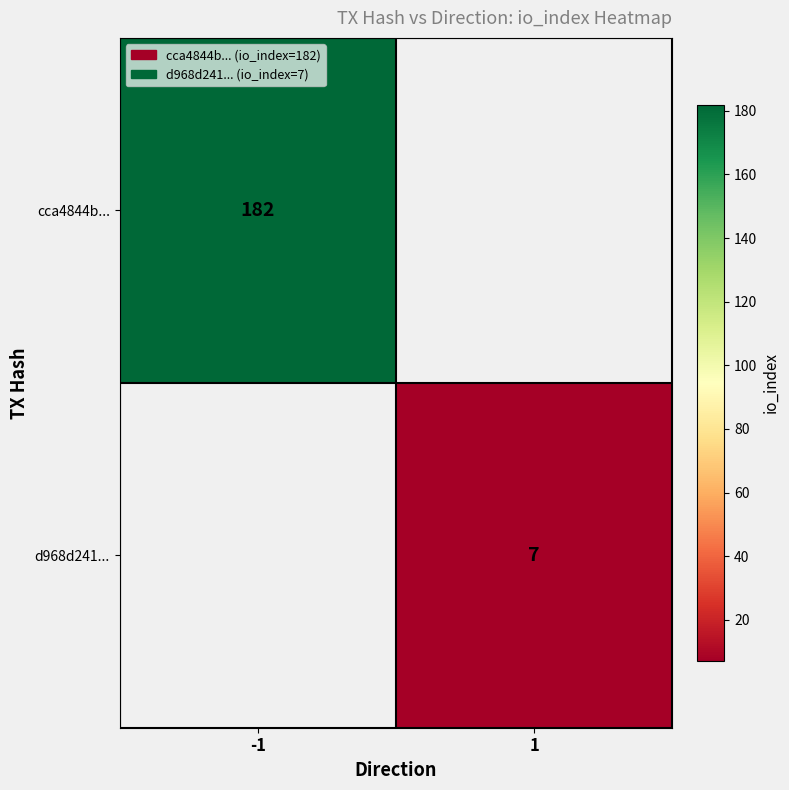

The value of d968d241... at 1 is 3. True or false?

False